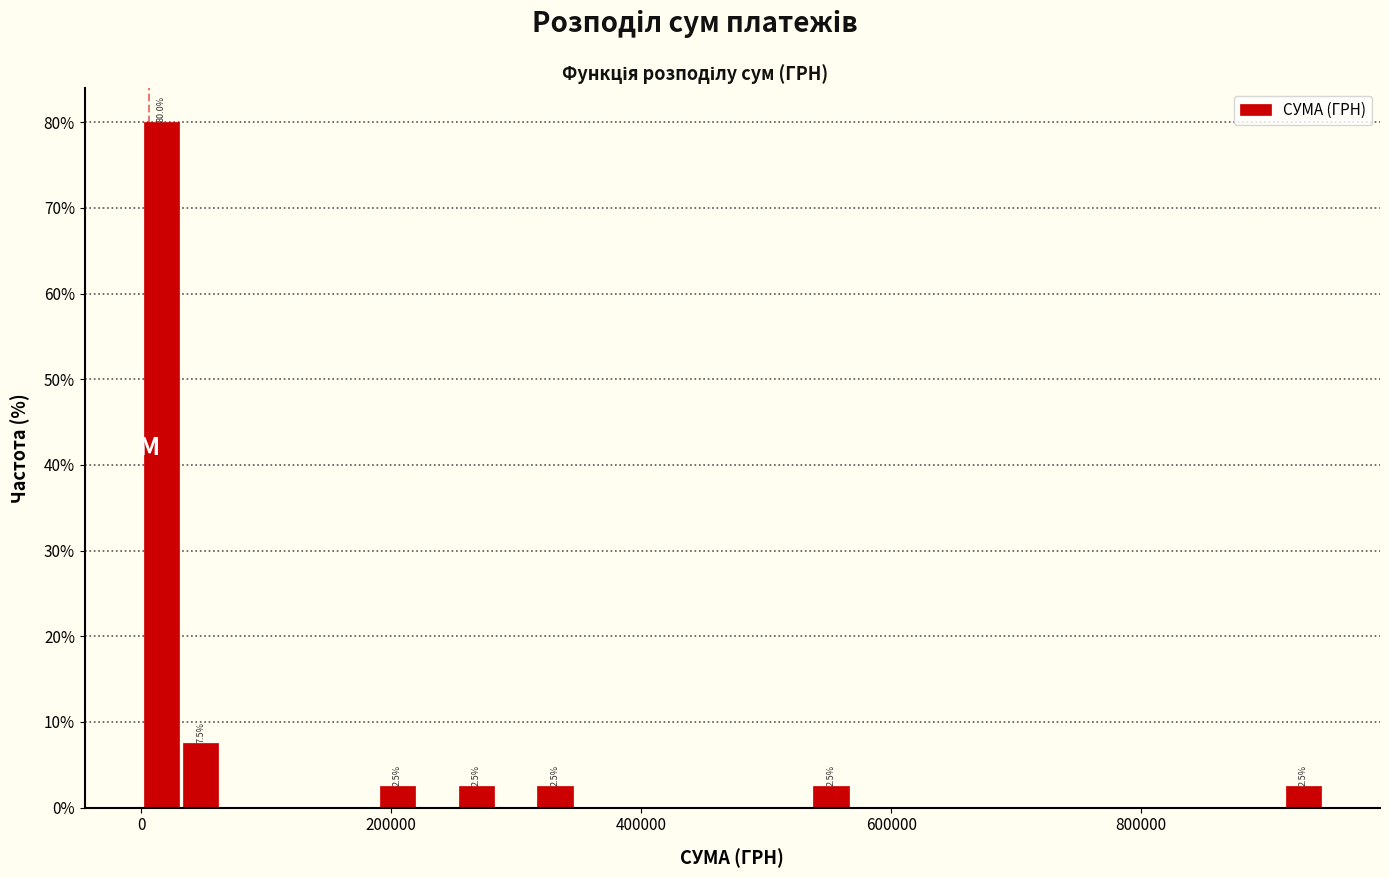

Around what value on the x-axis is the tallest bar? Give the approximate position of its centre, as read against the axis.

20000